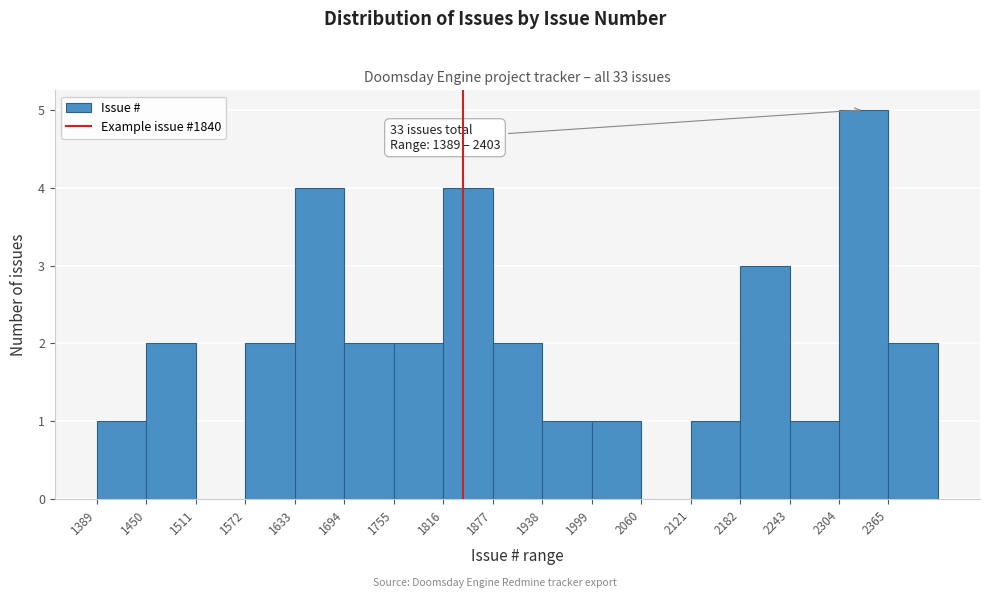

Over which range of the x-axis is the bar tallest?

2304 to 2365